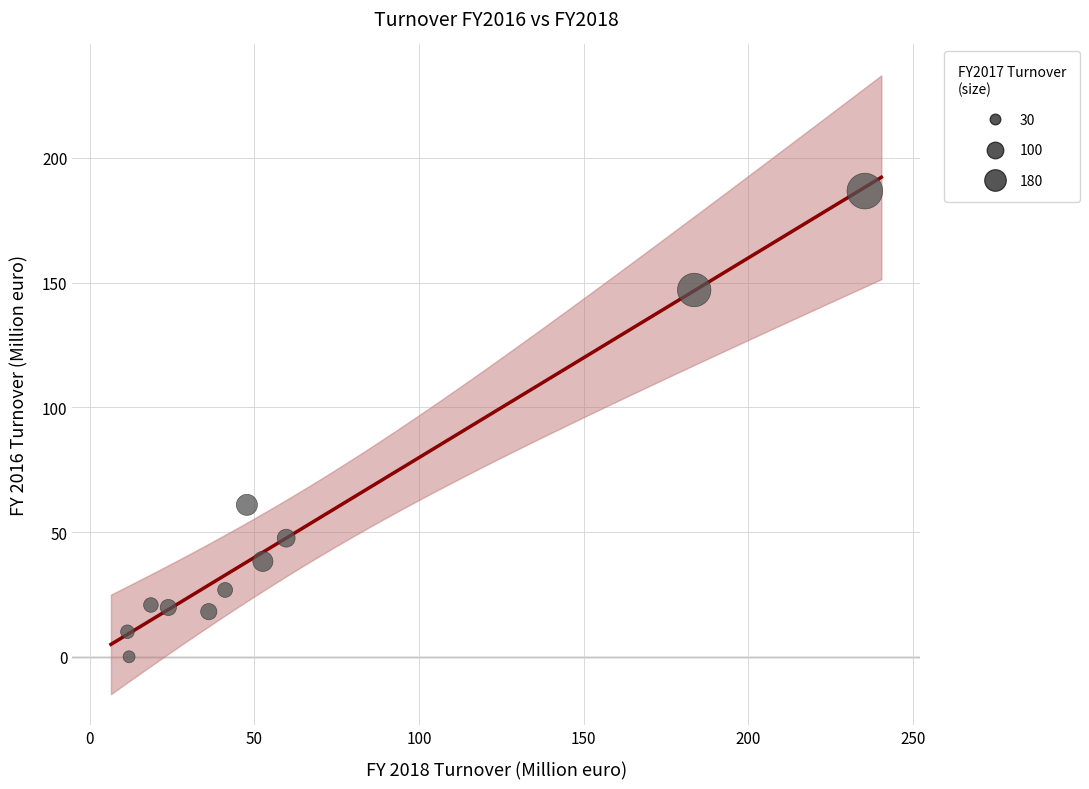

What Y value in the scatter plot is closest to 93?

60.9